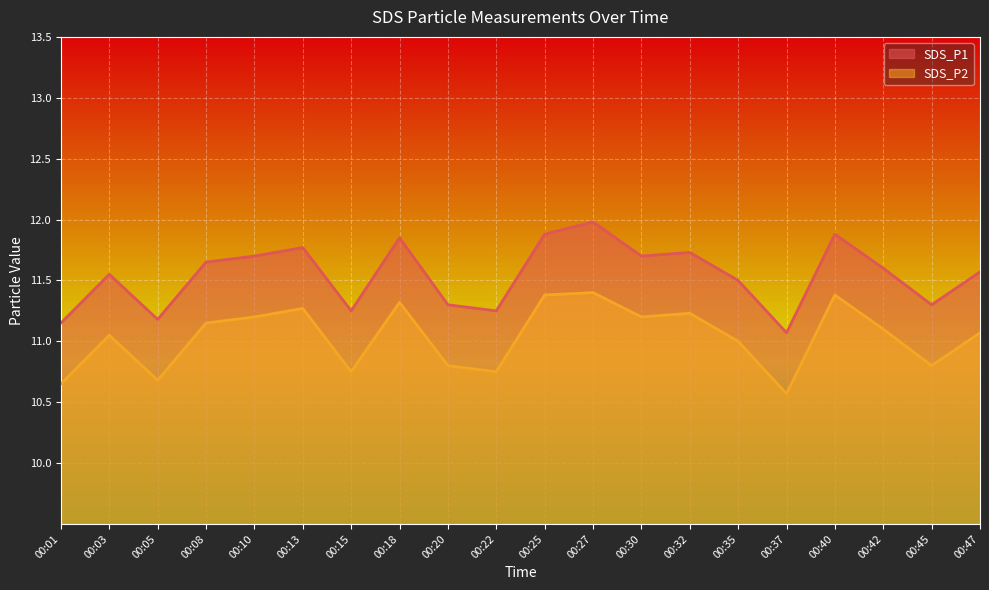

In SDS_P2, how many points are lower than both neighbors (excluding endpoints)?

6